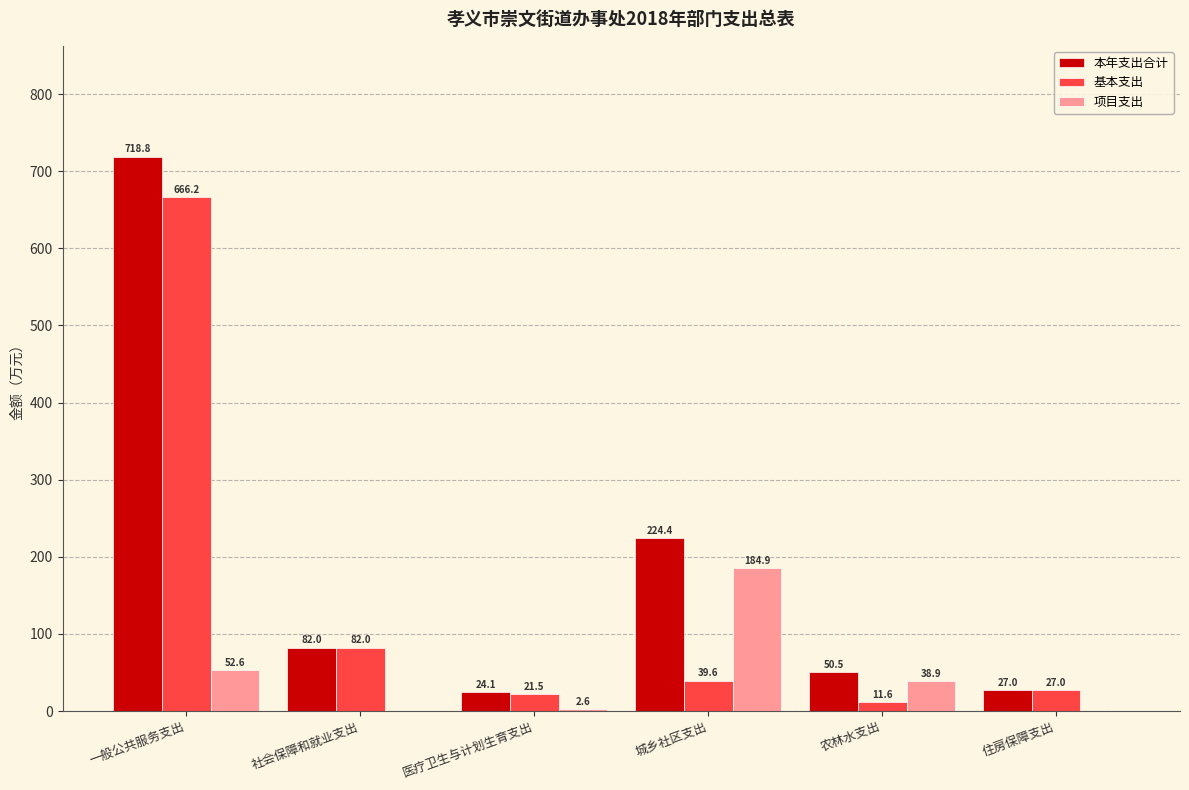

Which series changed the most between 一般公共服务支出 and 社会保障和就业支出?

本年支出合计